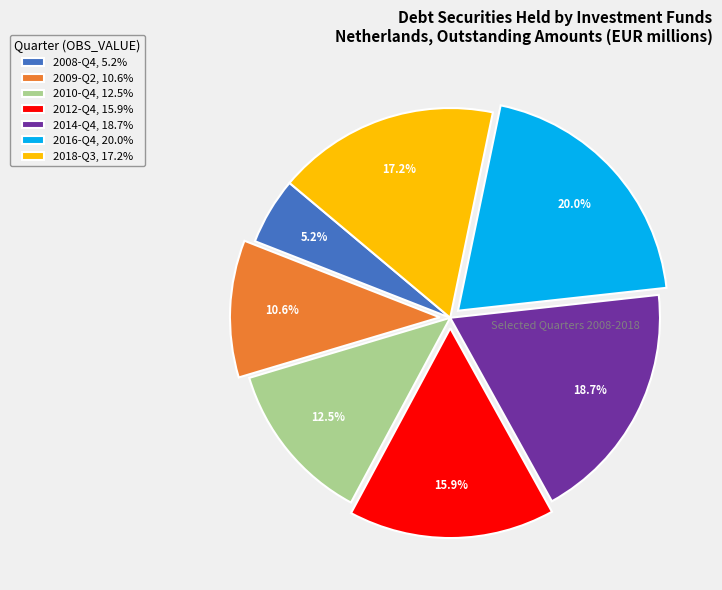

Which category has the biggest portion of the pie?

2016-Q4